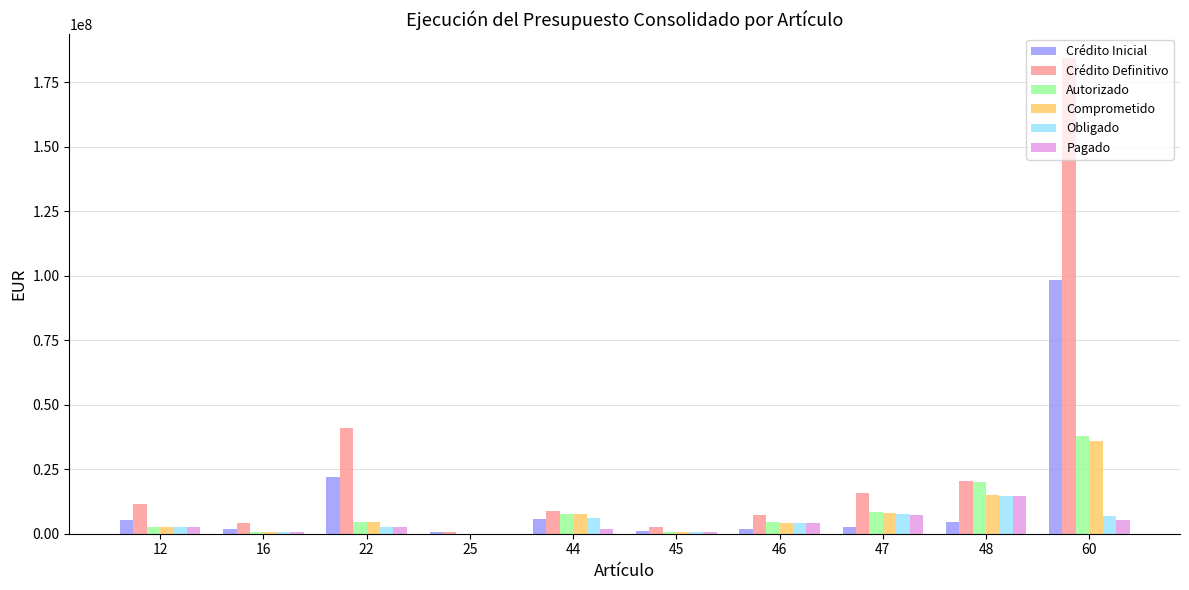

What is the difference between the Autorizado values at 47 and 25?

8213123.6